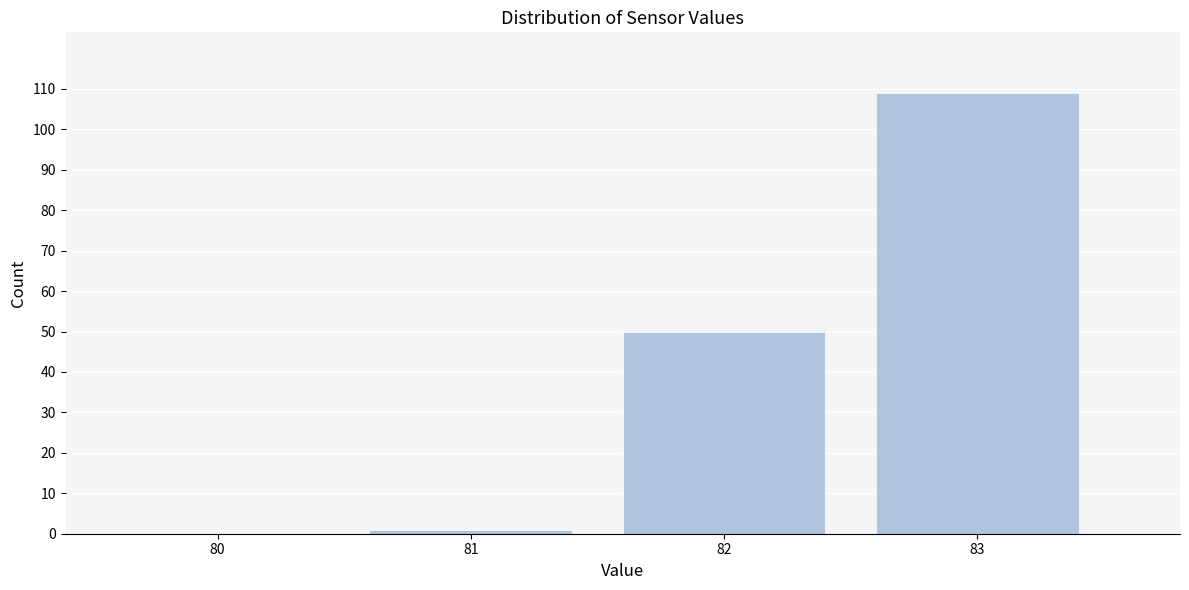

Reading right to left, list all the values displayed in this chart.

83=109	82=50	81=1	80=0